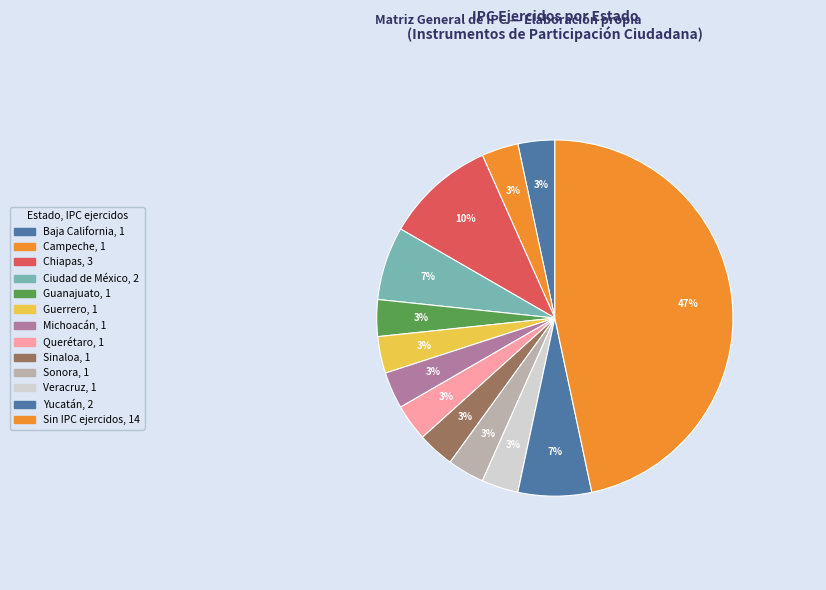

What is the smallest slice in the pie chart?

Campeche